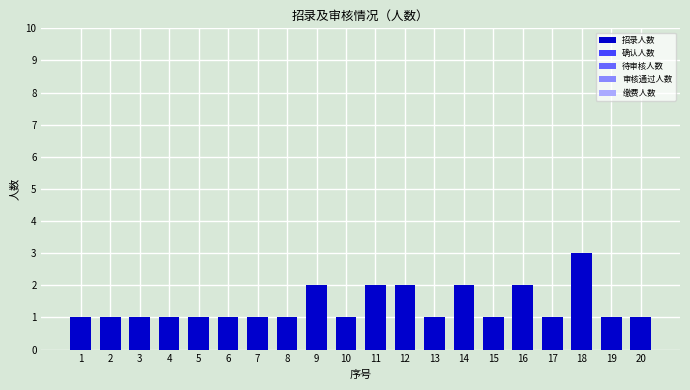

Does the chart contain any negative values?

No